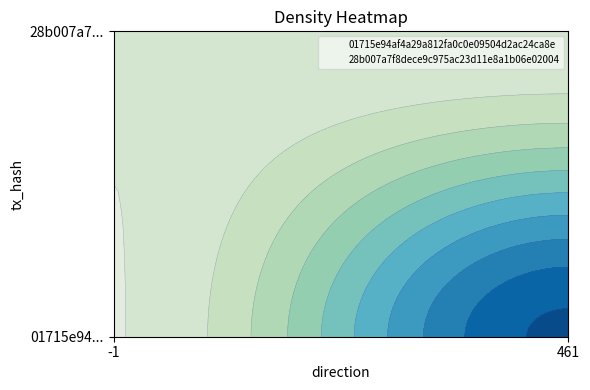

Reading right to left, extract all data points from this chart.

01715e94af4a29a812fa0c0e09504d2ac24ca8e: 461	-1
28b007a7f8dece9c975ac23d11e8a1b06e02004: 0	1